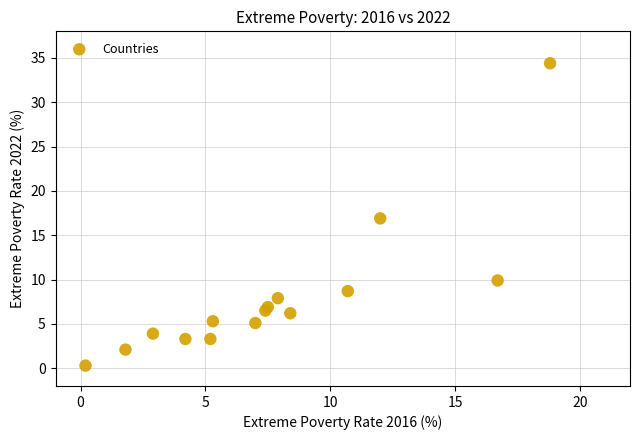

What is the range of Y values (max minus min)?

34.1